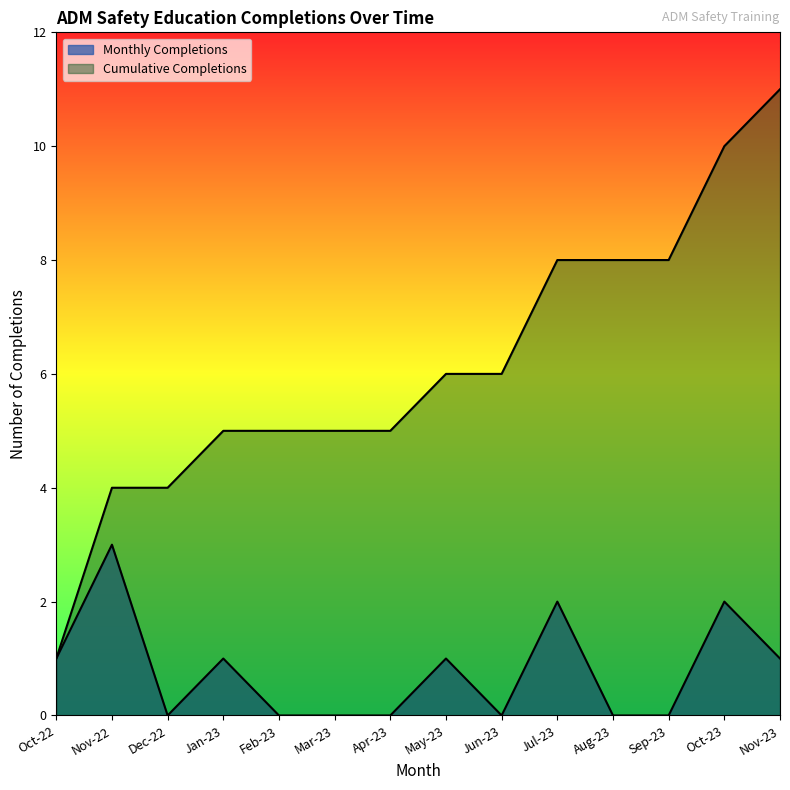

How many lines are shown in the chart?

2